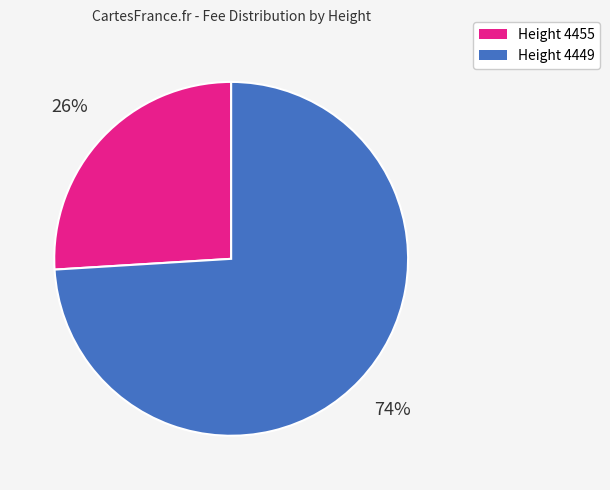

To the nearest percent, what is the difference between the largest and smallest slice percentages?

48%